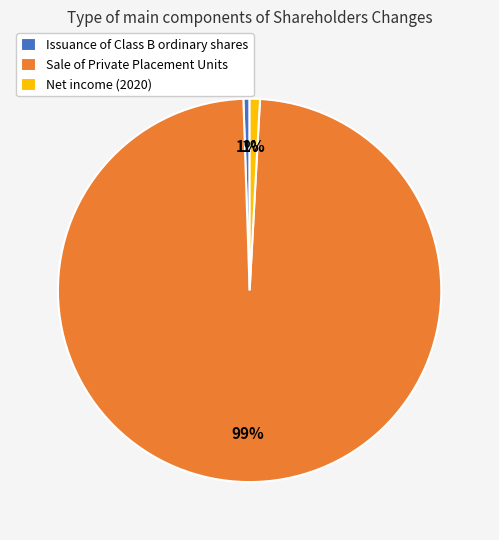

To the nearest percent, what is the average slice percentage?

33%